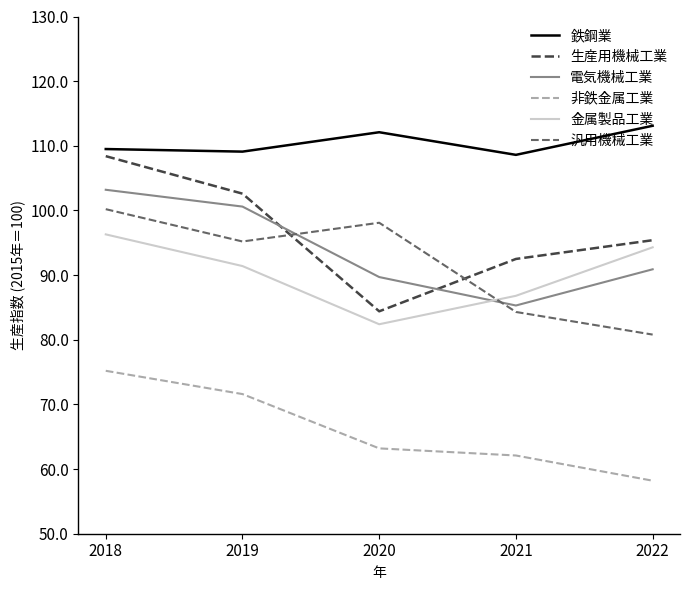

True or false: 電気機械工業 and 非鉄金属工業 intersect in this chart.

False